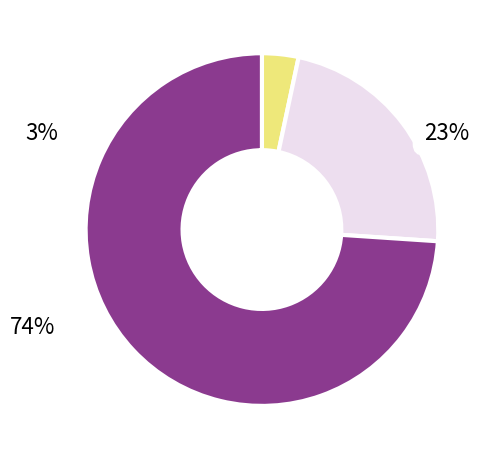

Is there a majority slice in this chart?

Yes